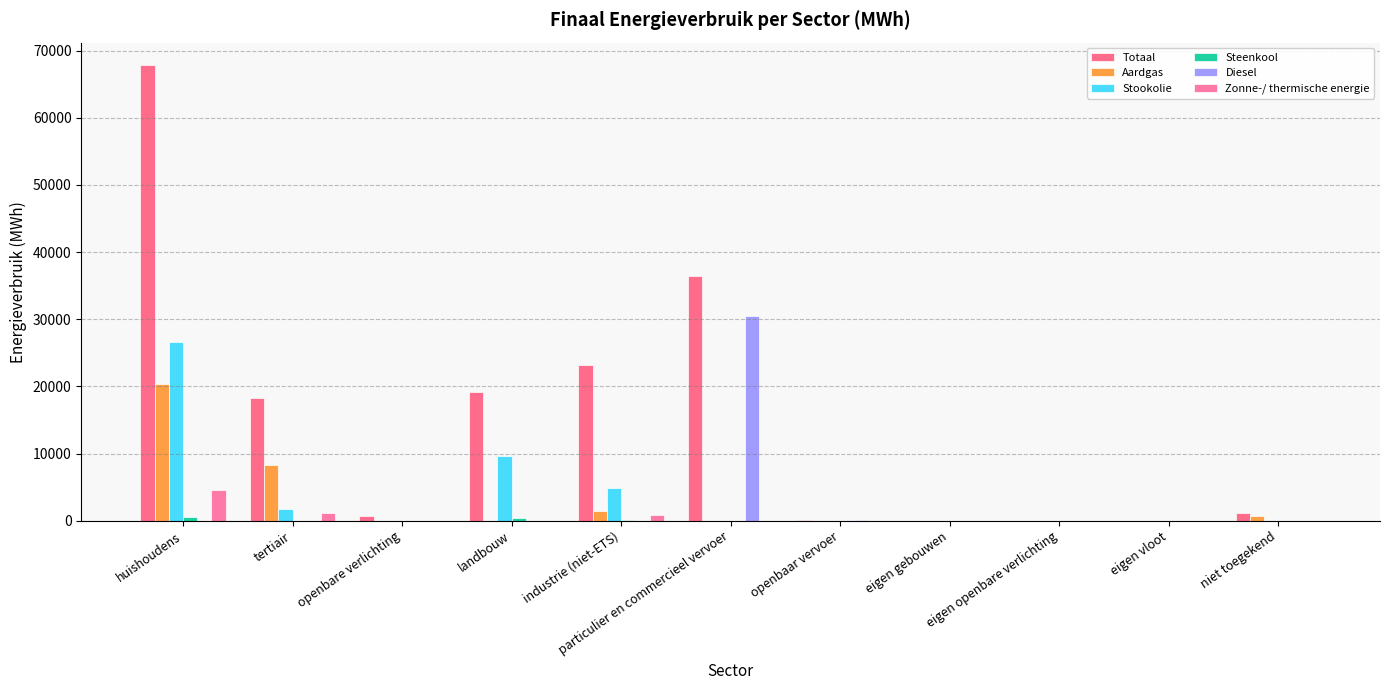

Reading left to right, extract all data points from this chart.

Totaal: huishoudens=67813.4	tertiair=18336.5	openbare verlichting=629.0	landbouw=19126.9	industrie (niet-ETS)=23254.3	particulier en commercieel vervoer=36381.8	openbaar vervoer=150.5	eigen gebouwen=0.0	eigen openbare verlichting=0.0	eigen vloot=0.0	niet toegekend=1090.8
Aardgas: huishoudens=20363.9	tertiair=8358.7	openbare verlichting=0.0	landbouw=0.0	industrie (niet-ETS)=1484.6	particulier en commercieel vervoer=14.4	openbaar vervoer=0.0	eigen gebouwen=0.0	eigen openbare verlichting=0.0	eigen vloot=0.0	niet toegekend=728.9
Stookolie: huishoudens=26676.0	tertiair=1695.7	openbare verlichting=0.0	landbouw=9590.6	industrie (niet-ETS)=4862.1	particulier en commercieel vervoer=0.0	openbaar vervoer=0.0	eigen gebouwen=0.0	eigen openbare verlichting=0.0	eigen vloot=0.0	niet toegekend=0.0
Steenkool: huishoudens=492.0	tertiair=0.0	openbare verlichting=0.0	landbouw=377.7	industrie (niet-ETS)=72.0	particulier en commercieel vervoer=0.0	openbaar vervoer=0.0	eigen gebouwen=0.0	eigen openbare verlichting=0.0	eigen vloot=0.0	niet toegekend=0.0
Diesel: huishoudens=0.0	tertiair=0.0	openbare verlichting=0.0	landbouw=0.0	industrie (niet-ETS)=0.0	particulier en commercieel vervoer=30551.1	openbaar vervoer=145.2	eigen gebouwen=0.0	eigen openbare verlichting=0.0	eigen vloot=0.0	niet toegekend=0.0
Zonne-/ thermische energie: huishoudens=4543.3	tertiair=1136.3	openbare verlichting=0.0	landbouw=0.0	industrie (niet-ETS)=843.4	particulier en commercieel vervoer=0.0	openbaar vervoer=0.0	eigen gebouwen=0.0	eigen openbare verlichting=0.0	eigen vloot=0.0	niet toegekend=0.0